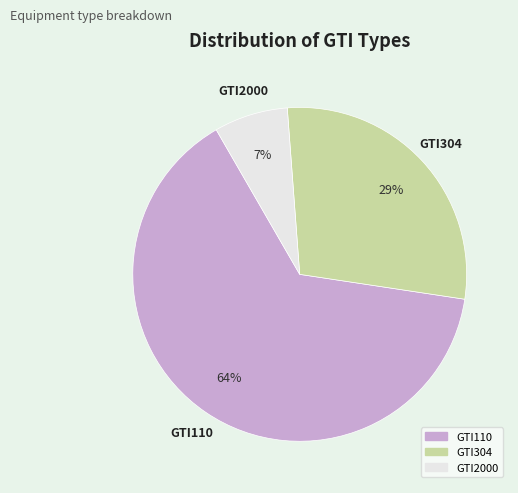

Which category has the biggest portion of the pie?

GTI110